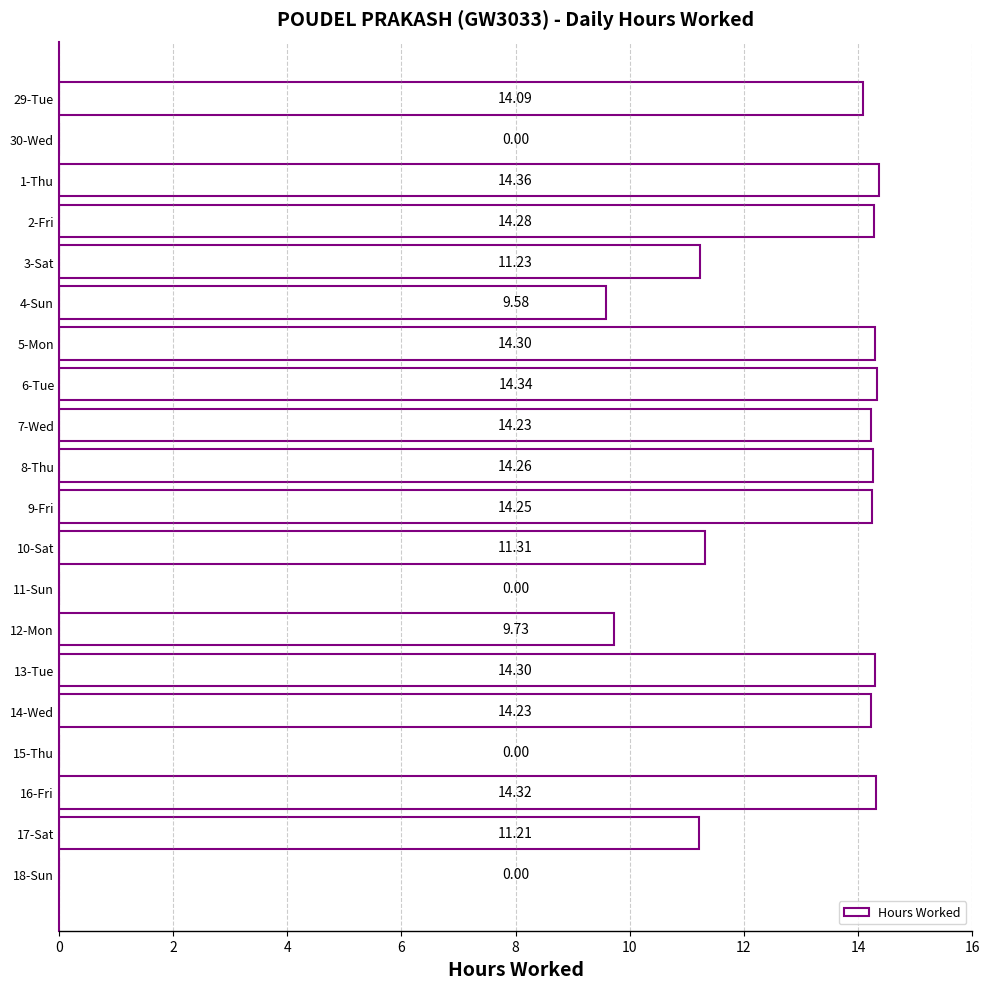

What is the change in value from 11-Sun to 17-Sat?

+11.2